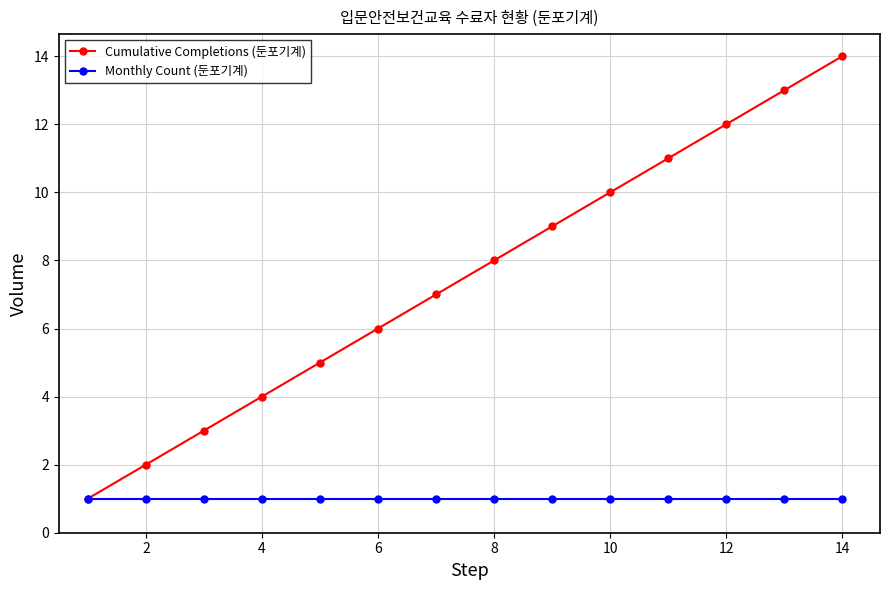

Rank the series by their average value, from lowest to highest.

Monthly Count (둔포기계), Cumulative Completions (둔포기계)